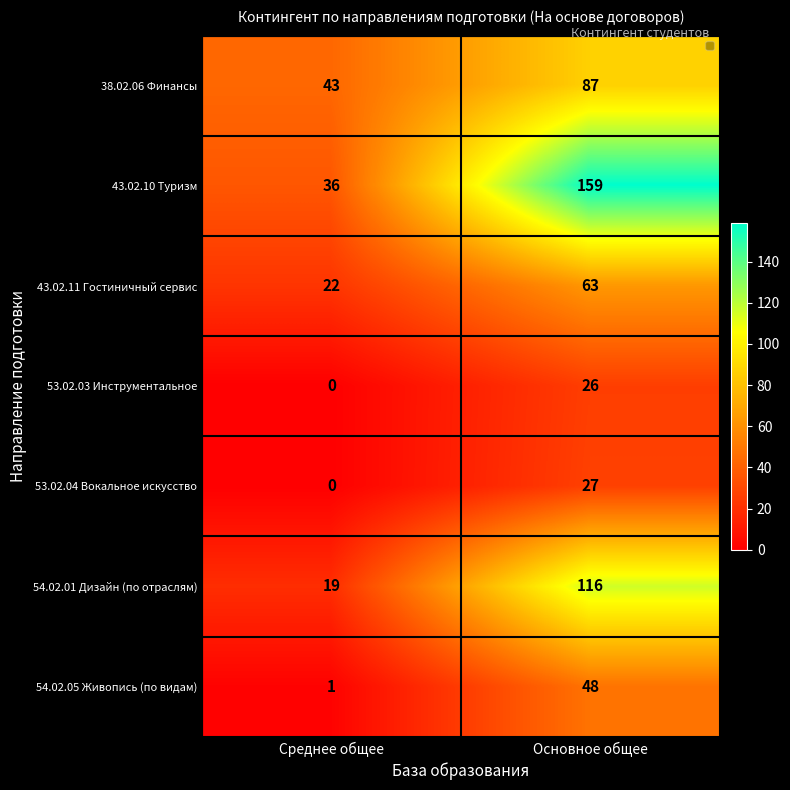

Rank the series by their maximum value, from lowest to highest.

53.02.03 Инструментальное, 53.02.04 Вокальное искусство, 54.02.05 Живопись (по видам), 43.02.11 Гостиничный сервис, 38.02.06 Финансы, 54.02.01 Дизайн (по отраслям), 43.02.10 Туризм